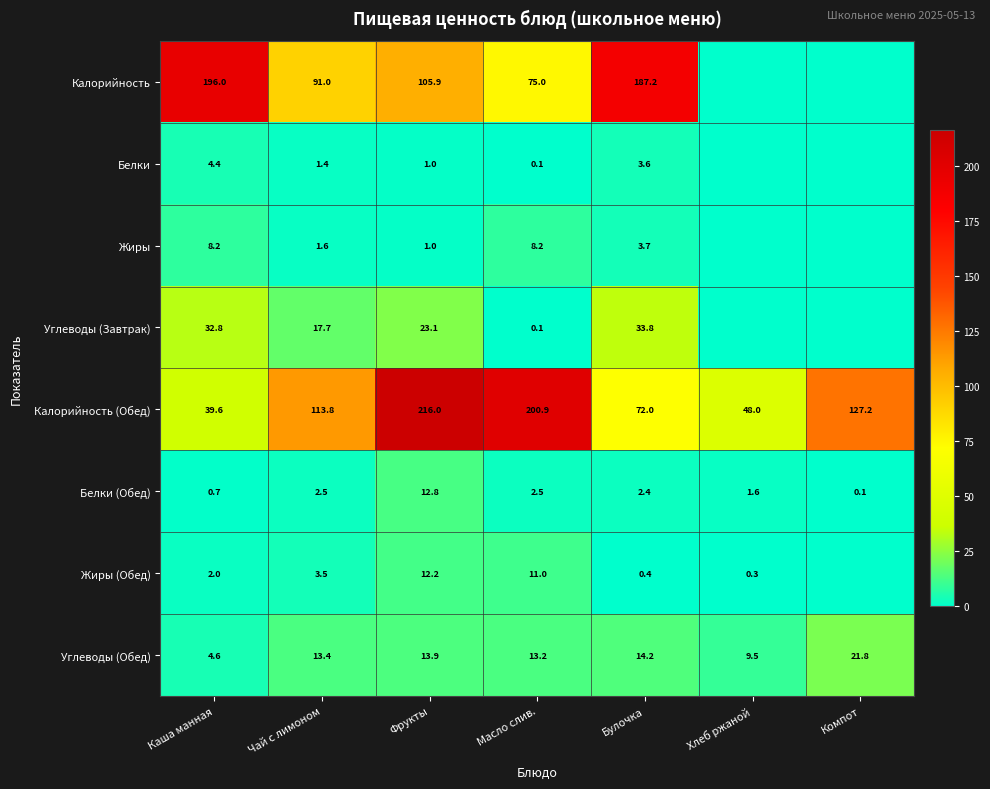

What is the difference between the Жиры (Обед) values at Масло слив. and Чай с лимоном?

7.5